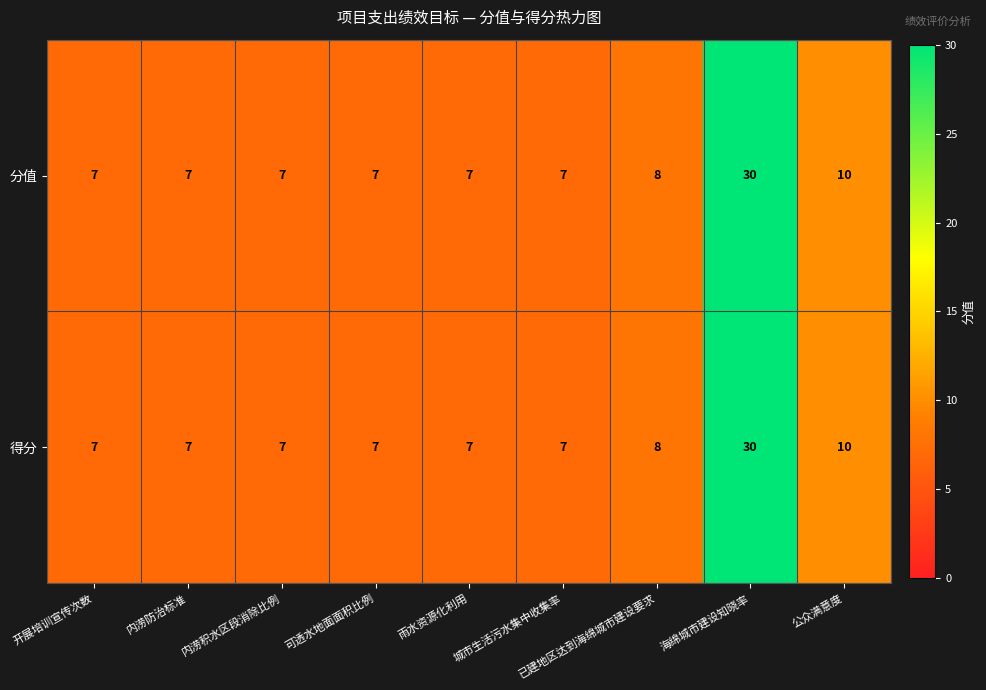

At which label is 分值 closest to 18?

公众满意度